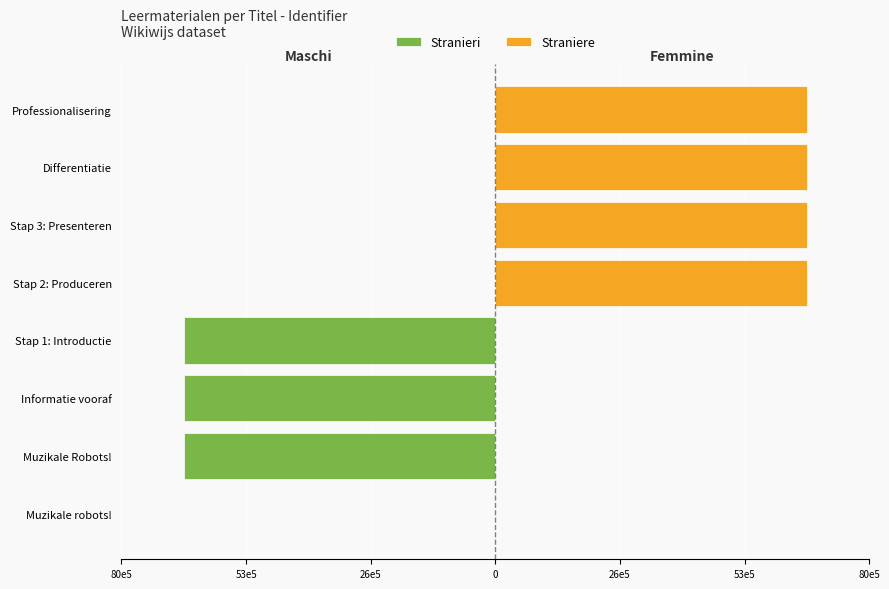

How many data points does each series have?

4